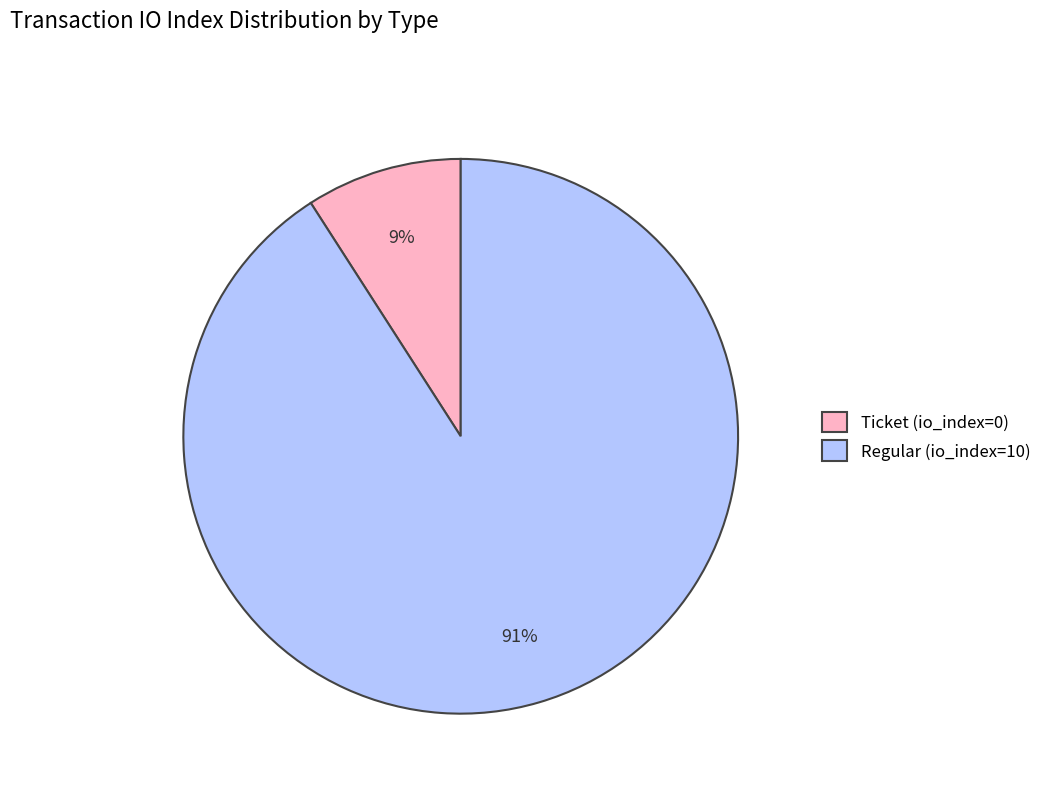

Which category has the biggest portion of the pie?

Regular (io_index=10)